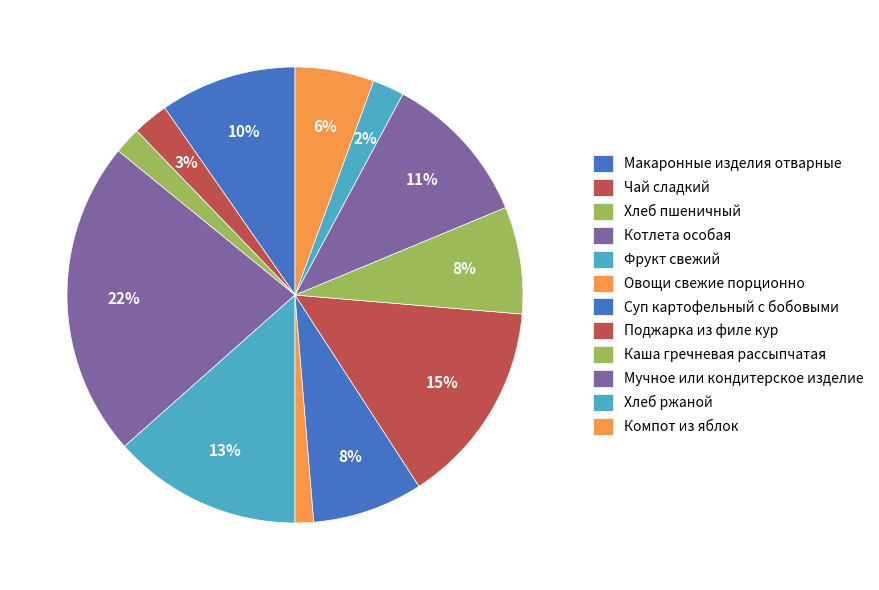

Combined, do Хлеб ржаной and Мучное или кондитерское изделие account for over 50%?

No